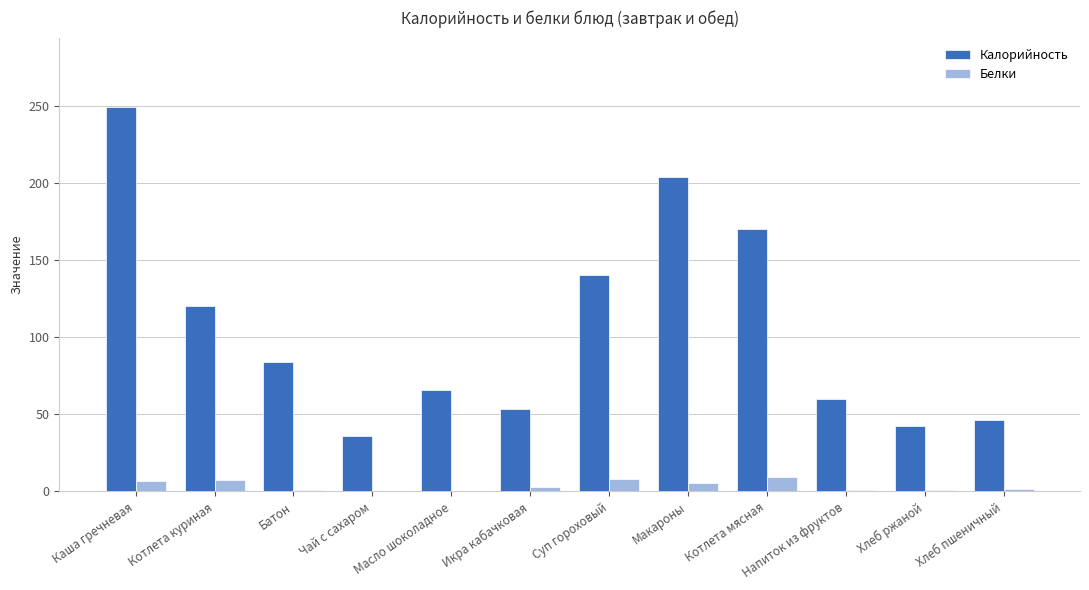

What is the greatest value displayed?

249.3